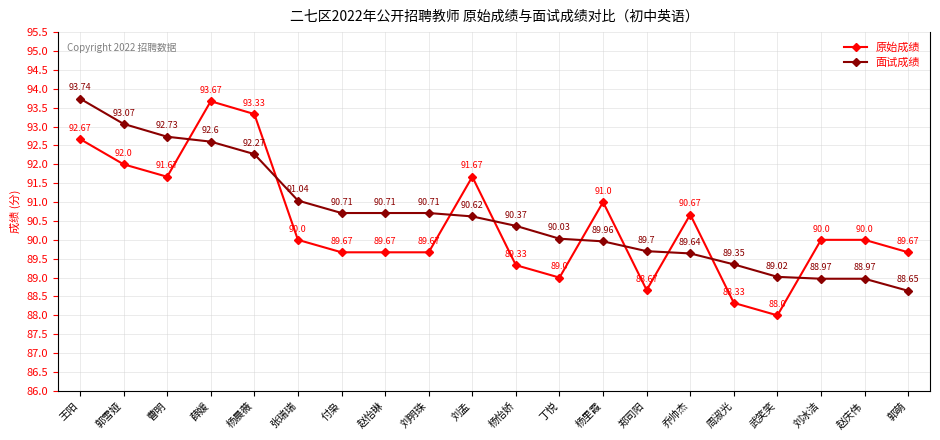

Which series has the largest range (max minus min)?

原始成绩